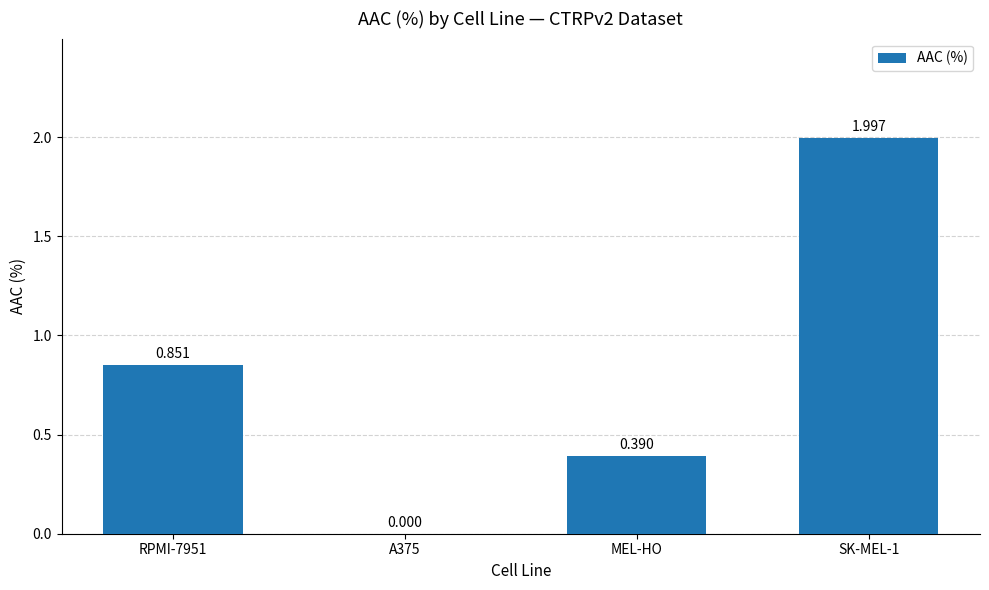

True or false: the data shows 2.0 at SK-MEL-1.

True